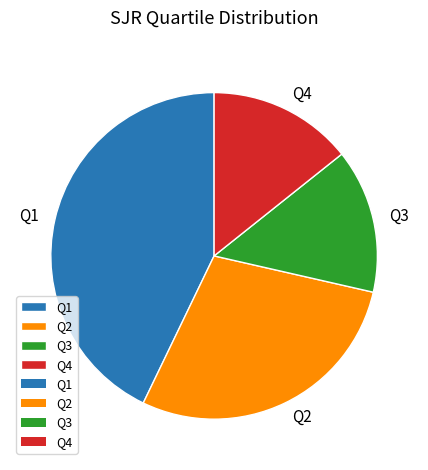

What is the largest slice in the pie chart?

Q1